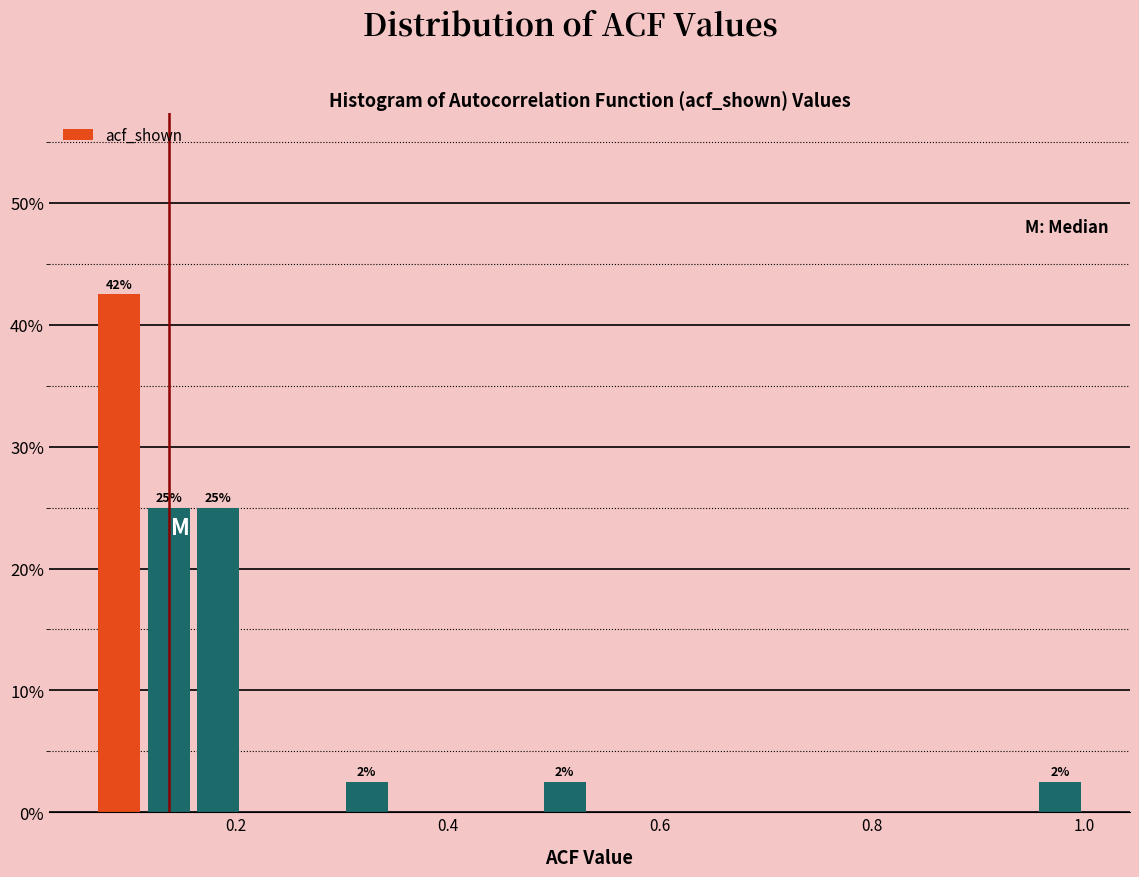

Around what value on the x-axis is the tallest bar? Give the approximate position of its centre, as read against the axis.

0.10